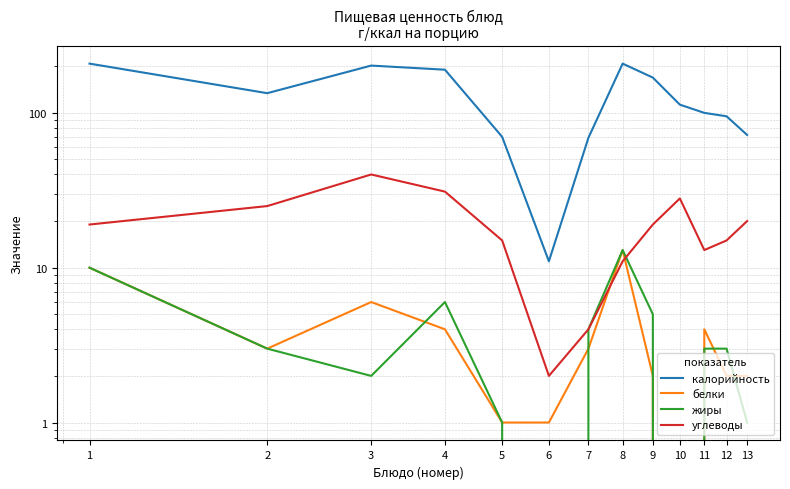

At which label is калорийность closest to 109?

10